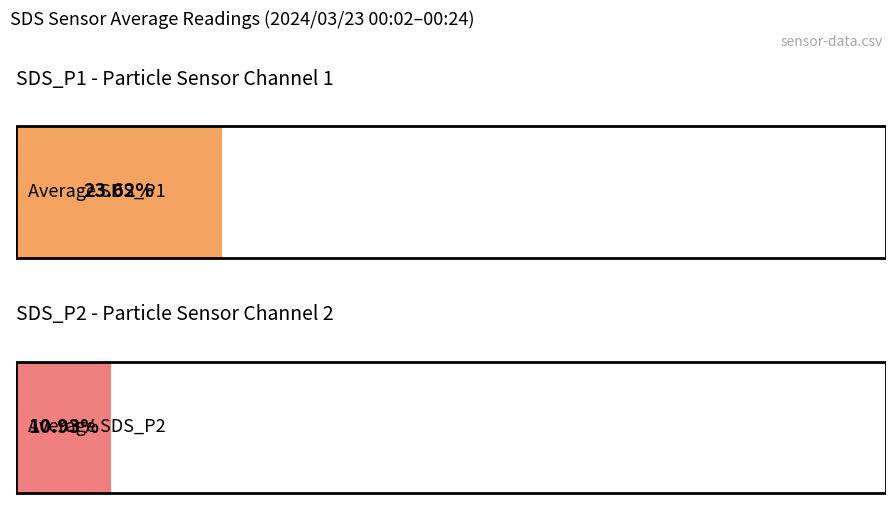

Rank the series at 00:24 from highest to lowest value.

Average SDS_P1, Average SDS_P2